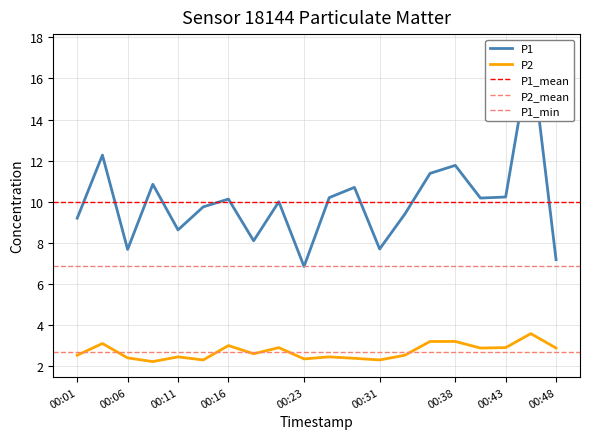

Where does the P1 series first go above 10?

00:03